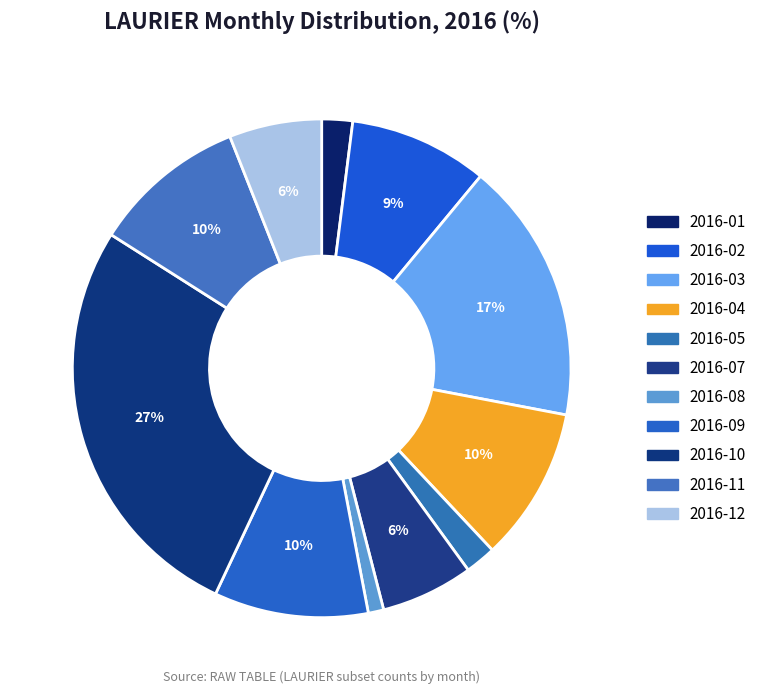

To the nearest percent, what is the difference between the largest and smallest slice percentages?

26%